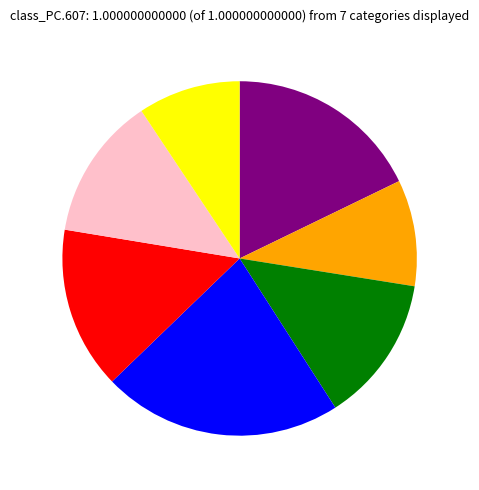

How many segments does this pie chart have?

7